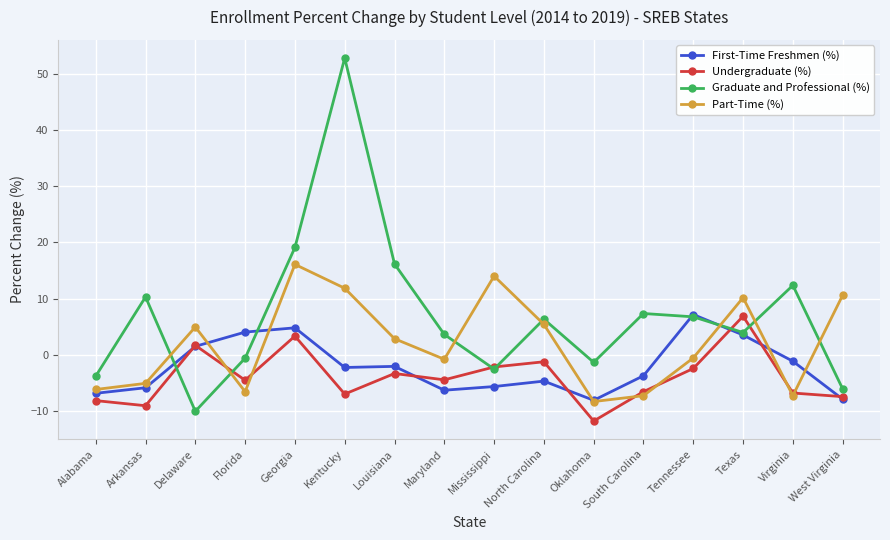

What is the difference between the maximum and minimum values in the Part-Time (%) series?

24.4